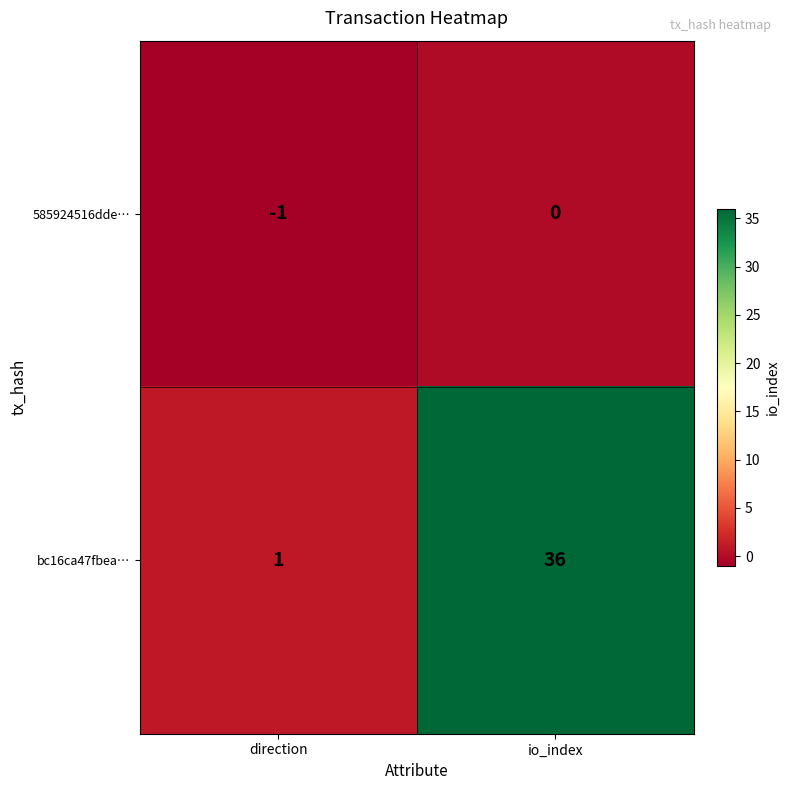

How many data points does each series have?

2